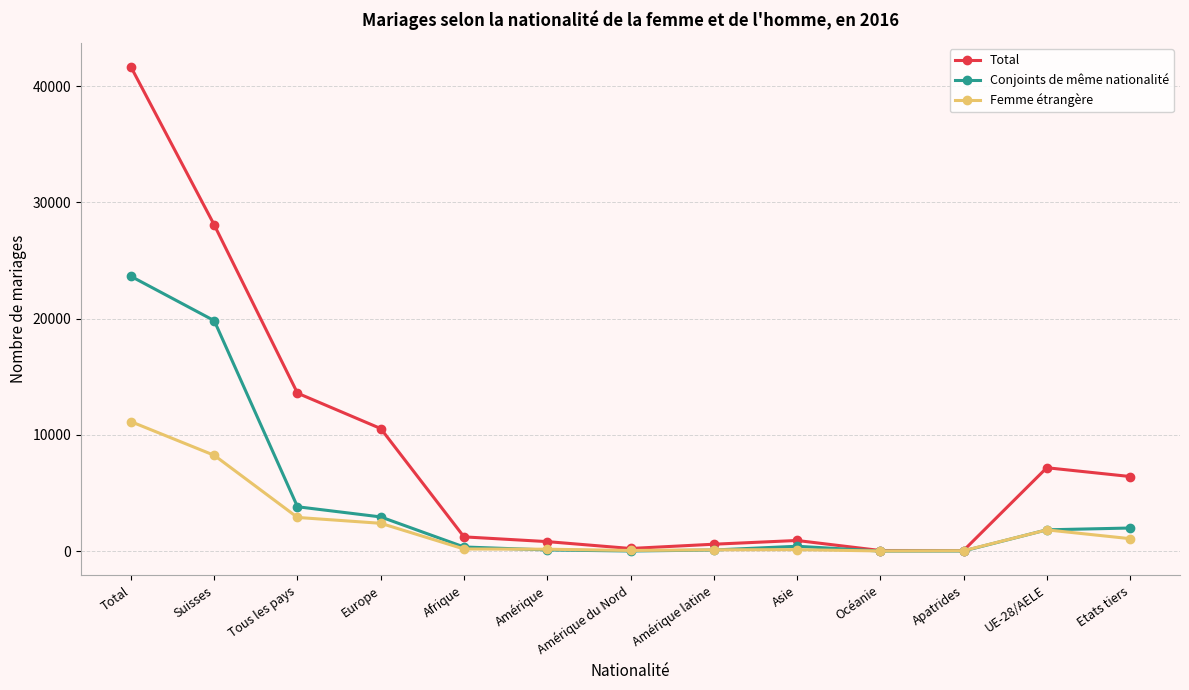

Is this an area chart (filled region under the line)?

No